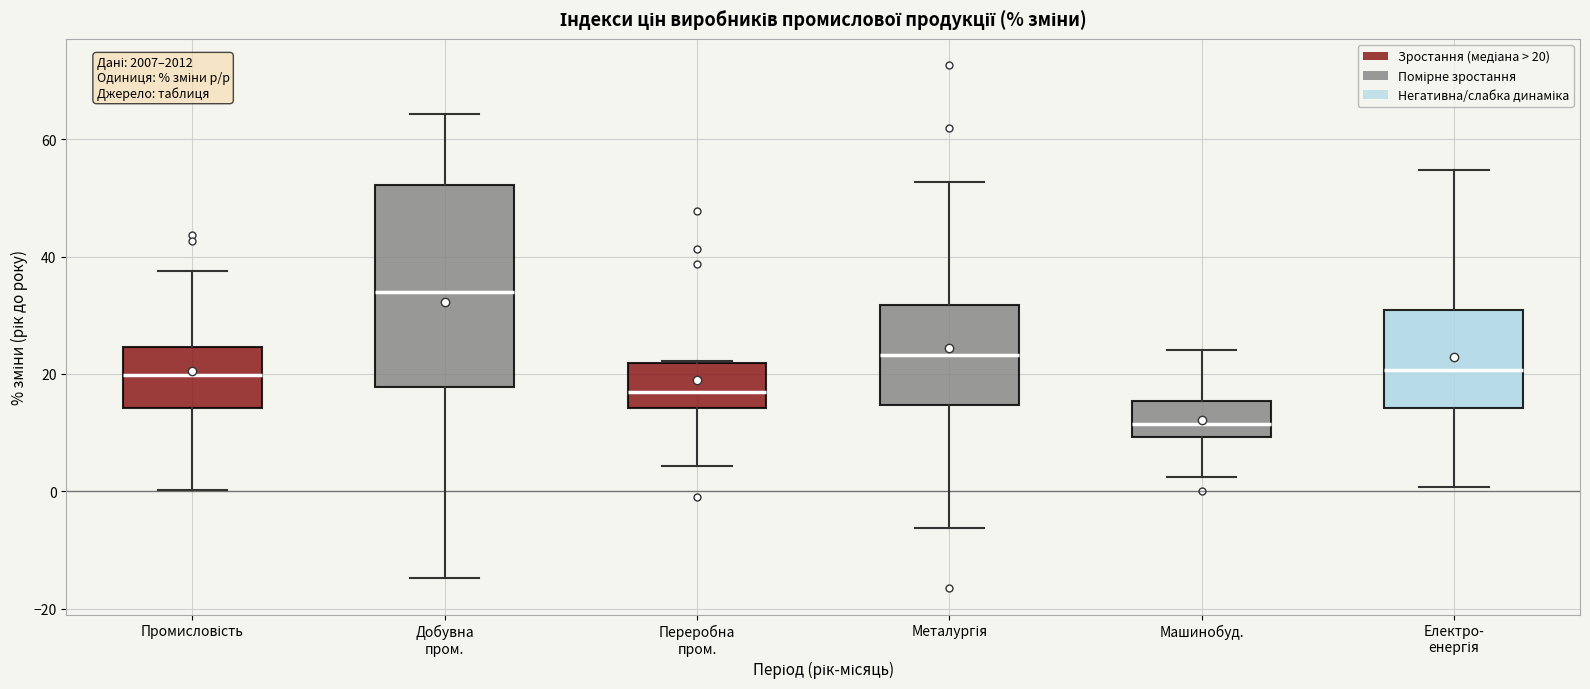

Reading left to right, read every box against the y-axis: the position of its median line, the range the box covers, and the ends of its whiskers. The values are not printed on the chart, so give them approximately, as read against the axis.

Промисловість: median 20, box 14 to 24, whiskers 0 to 38
Добувна пром.: median 34, box 18 to 52, whiskers -14 to 64
Переробна пром.: median 16, box 14 to 22, whiskers 4 to 22
Металургія: median 24, box 14 to 32, whiskers -6 to 52
Машинобуд.: median 12, box 10 to 16, whiskers 2 to 24
Електро- енергія: median 20, box 14 to 30, whiskers 0 to 54